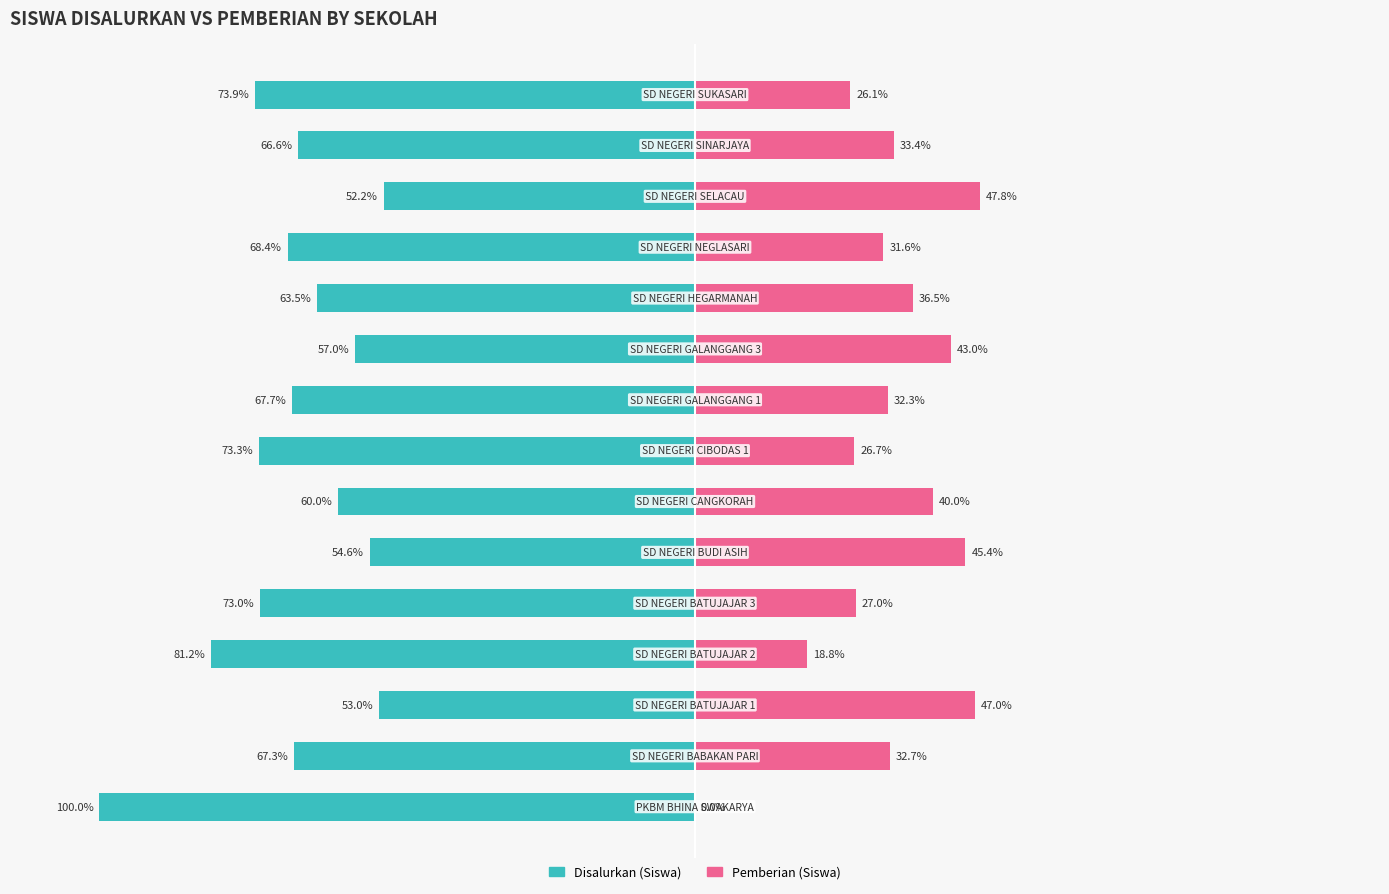

What is the difference between the maximum and minimum values in the Disalurkan (Siswa) series?

47.8